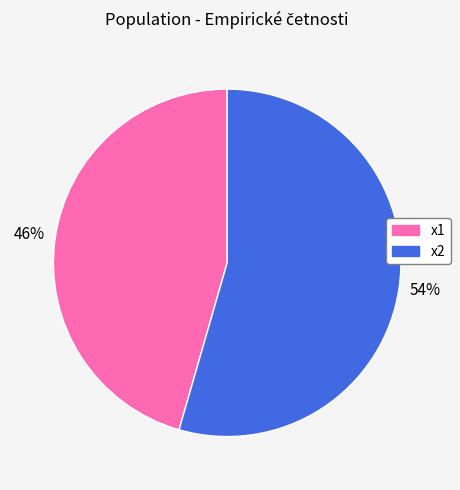

Rank the categories by value from highest to lowest.

x2, x1